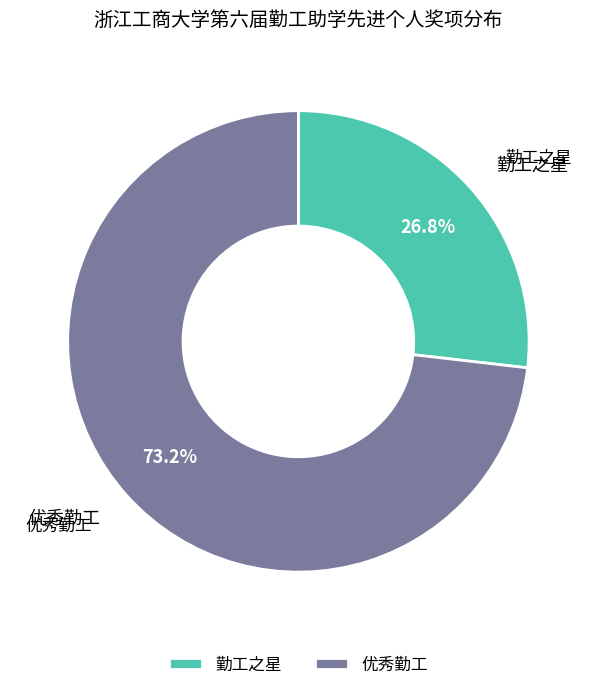

Count the number of slices in the pie.

2